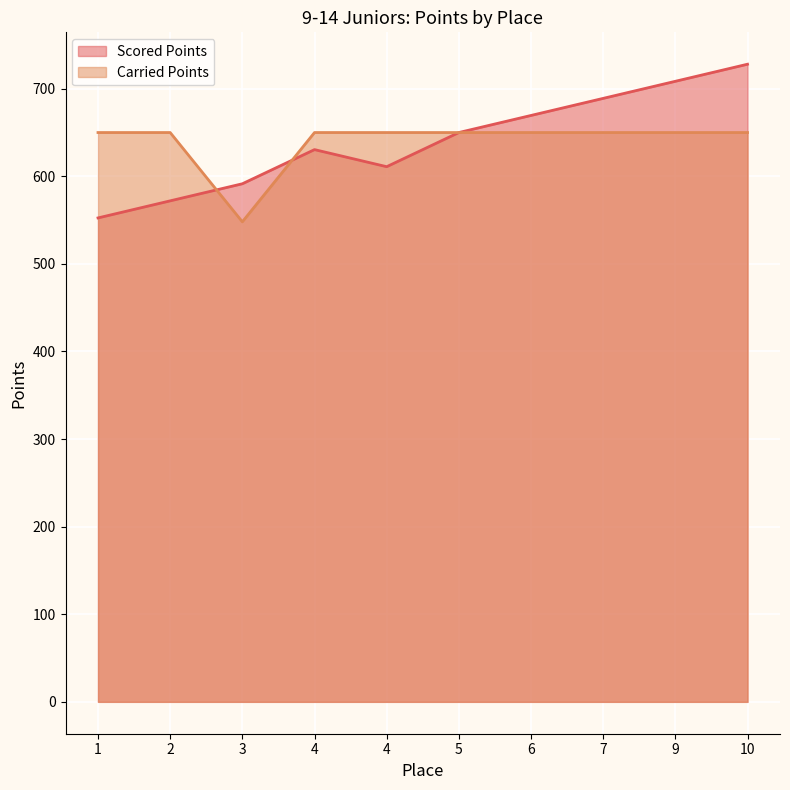

What is the maximum value for Carried Points?

650.0